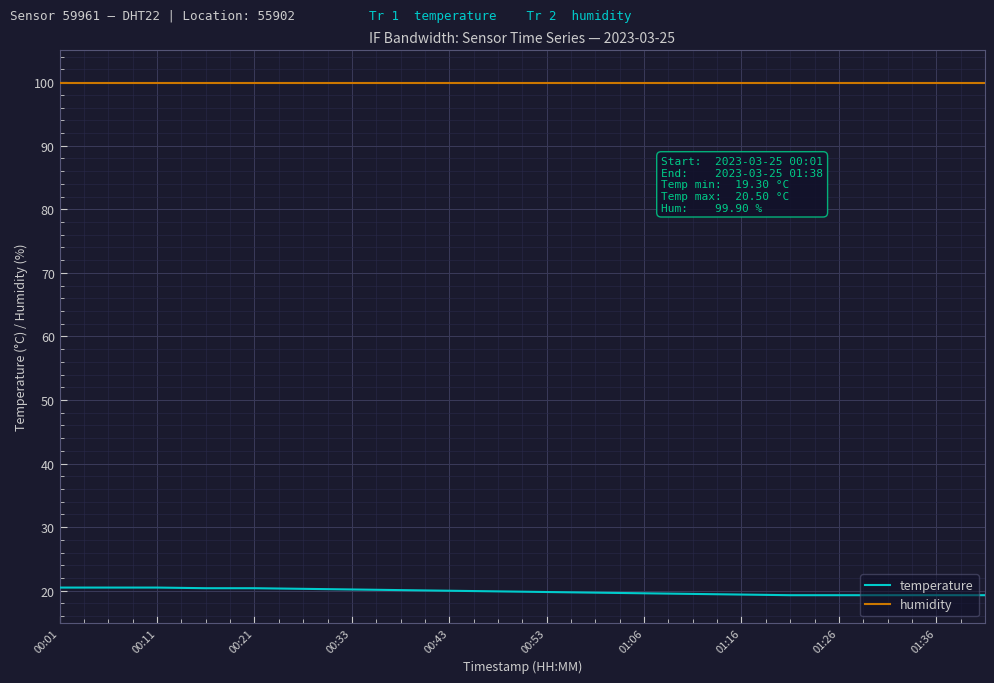

Which series has the largest total across all categories?

humidity